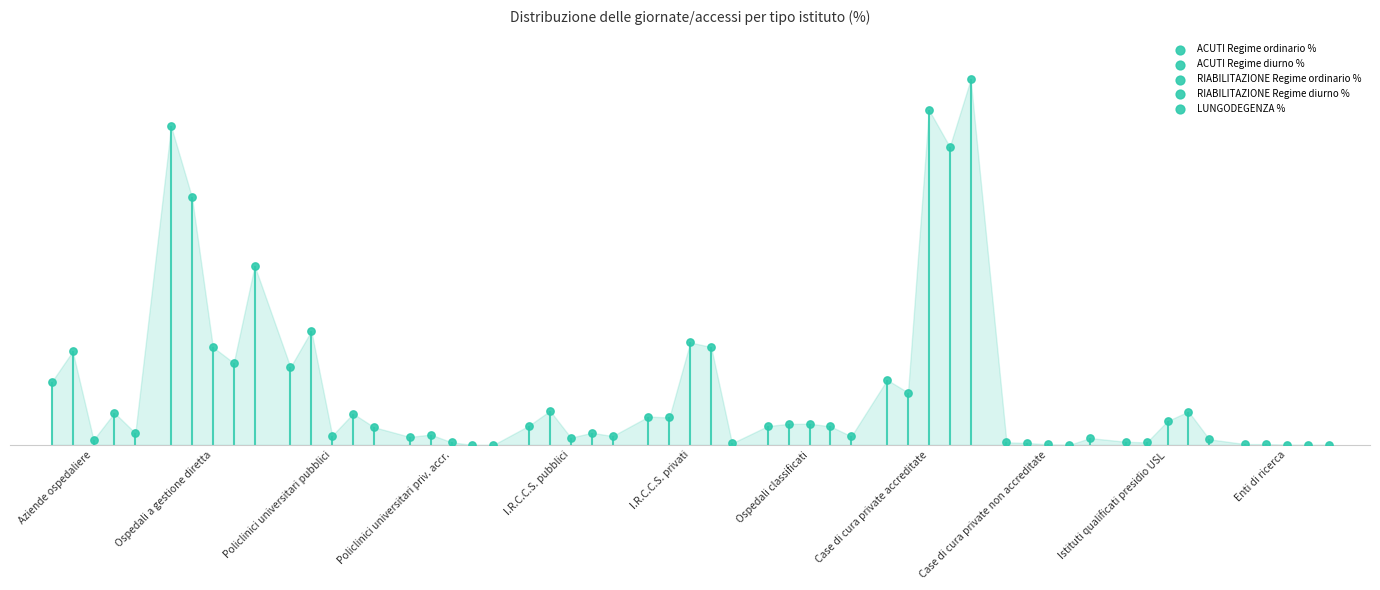

What is the total value across all series at Aziende ospedaliere?

34.0